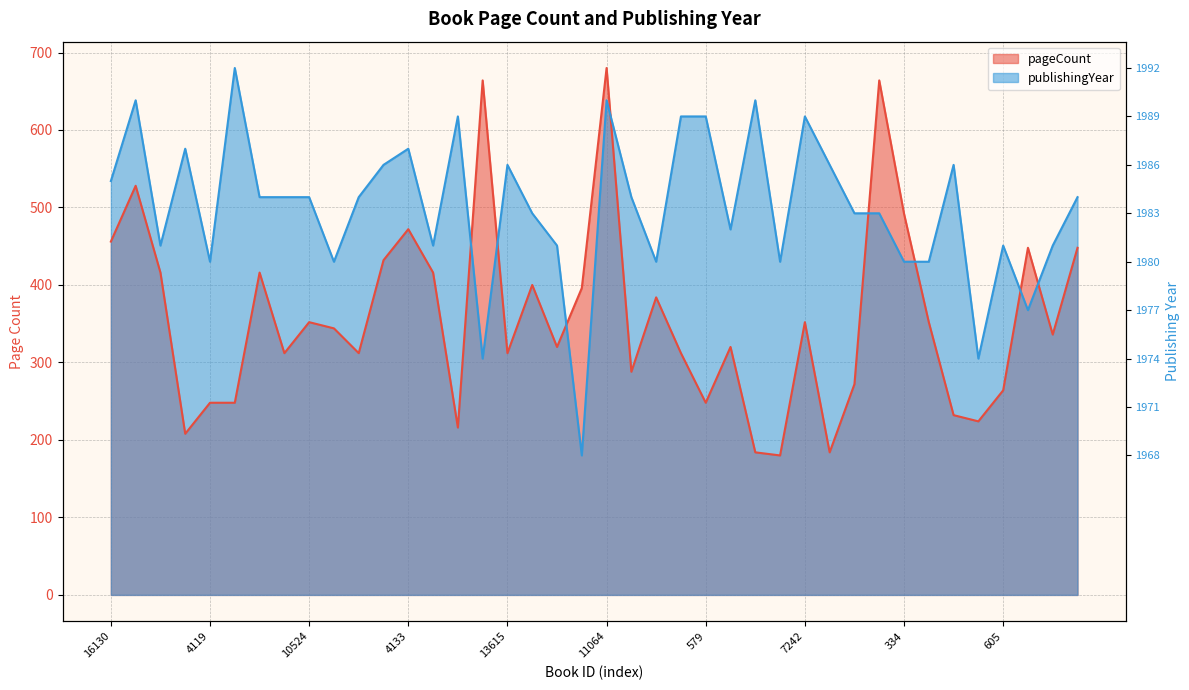

How many intersections are there between pageCount and publishingYear?

8